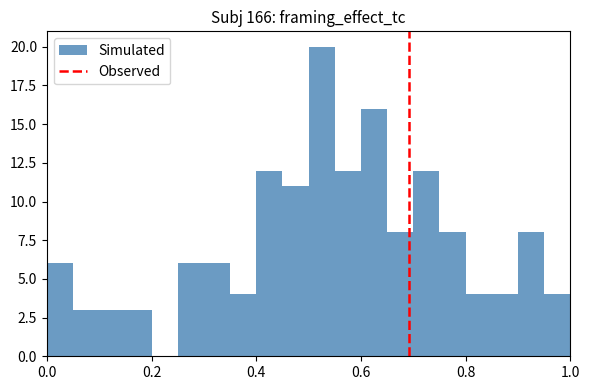

Around what value on the x-axis is the tallest bar? Give the approximate position of its centre, as read against the axis.

0.52